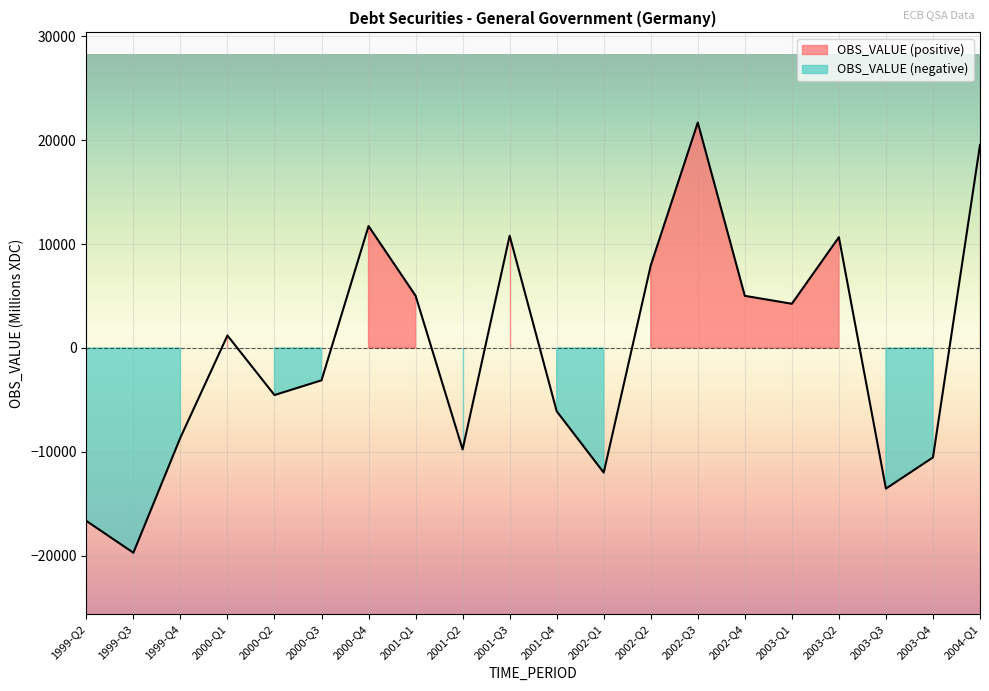

True or false: there are more than 2 points higher than both neighbors.

True